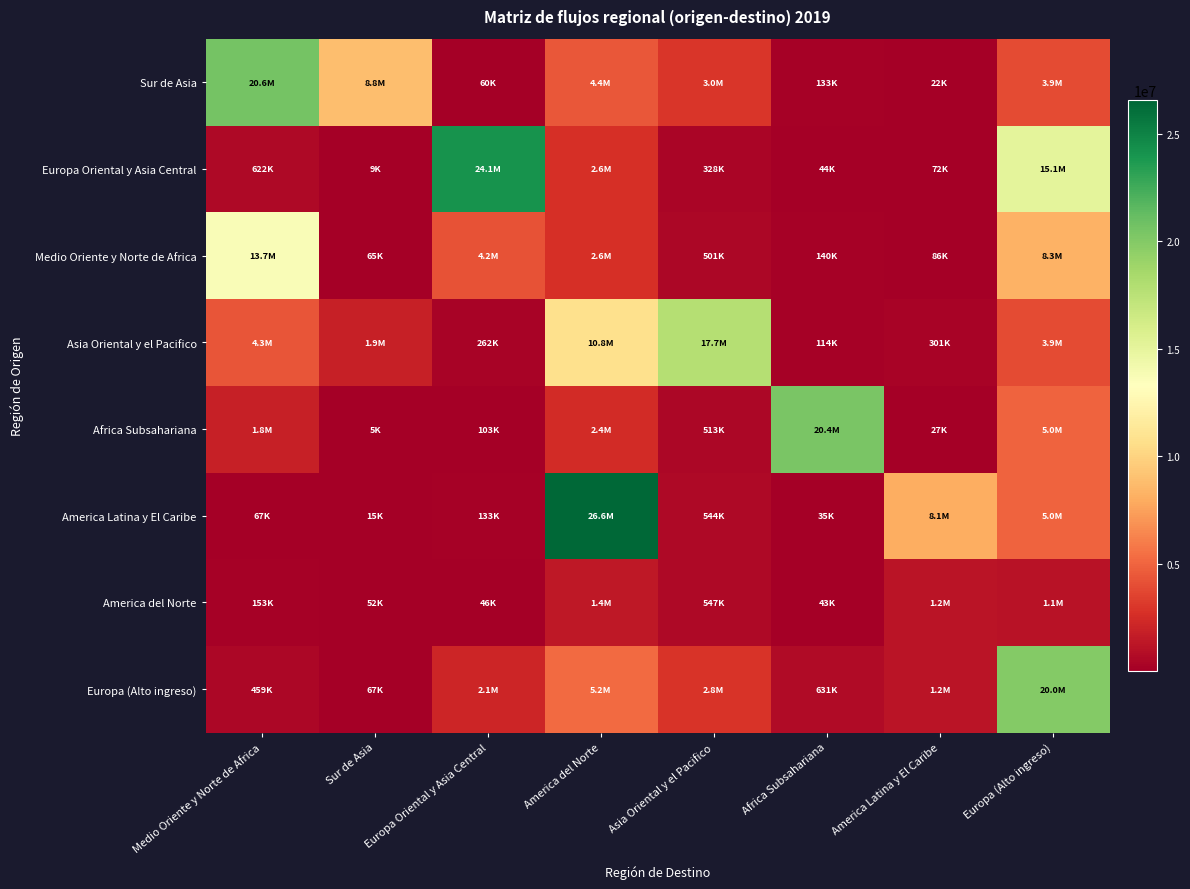

Which series has the largest total across all categories?

Europa Oriental y Asia Central